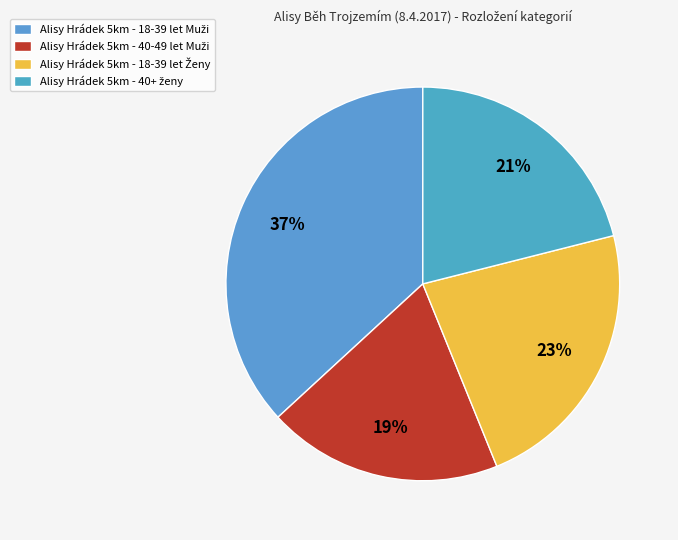

To the nearest percent, what is the difference between the Alisy Hrádek 5km - 18-39 let Ženy and Alisy Hrádek 5km - 40+ ženy slice percentages?

2%